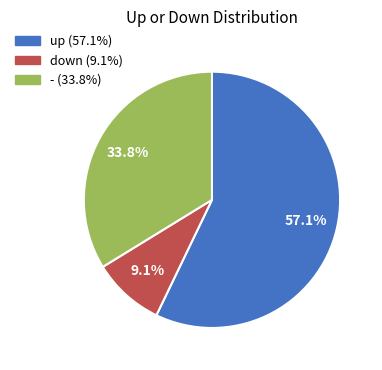

What is the majority slice?

up